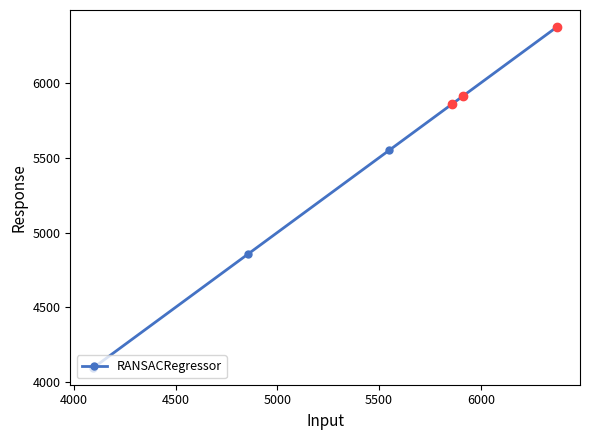

What is the average value?

5442